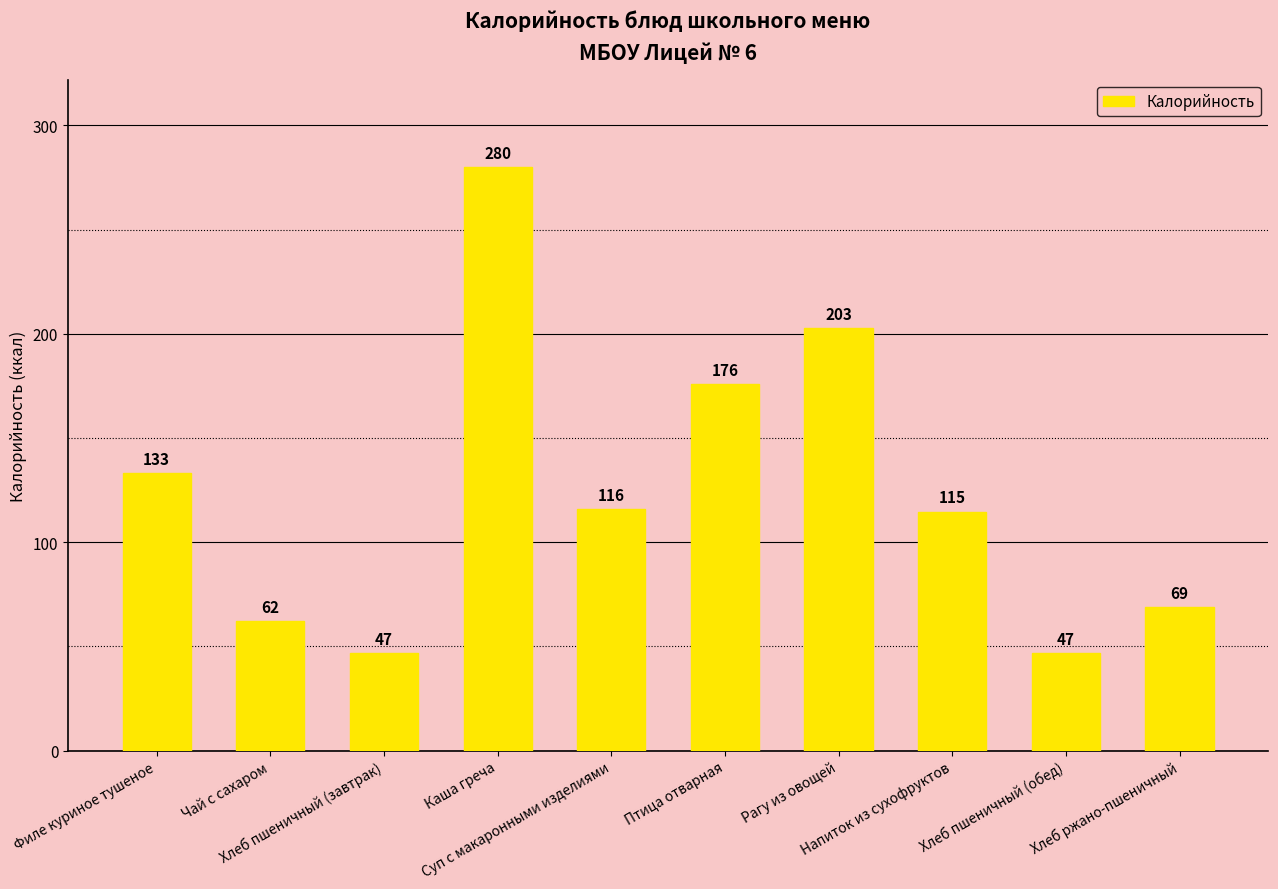

What is the average value?

124.6